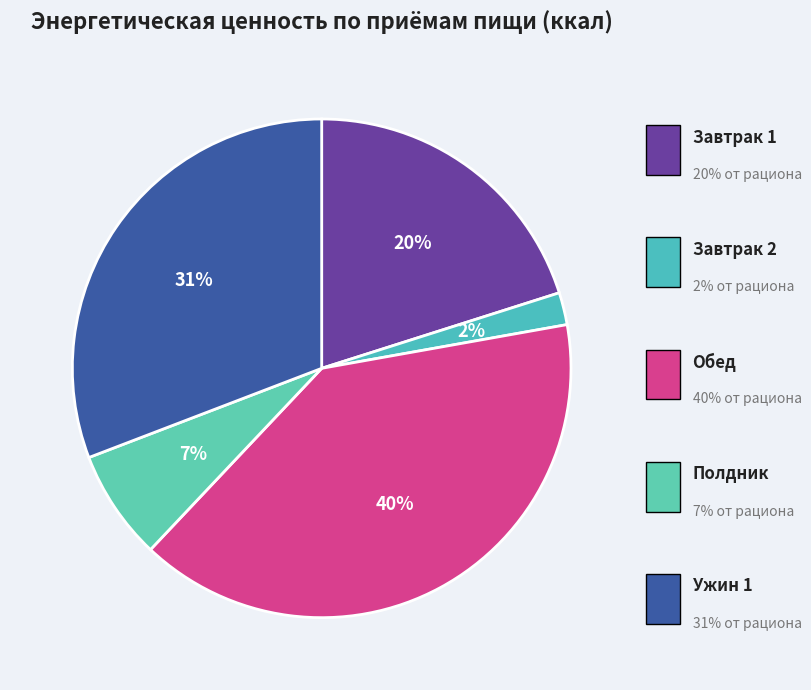

What is the smallest slice in the pie chart?

Завтрак 2